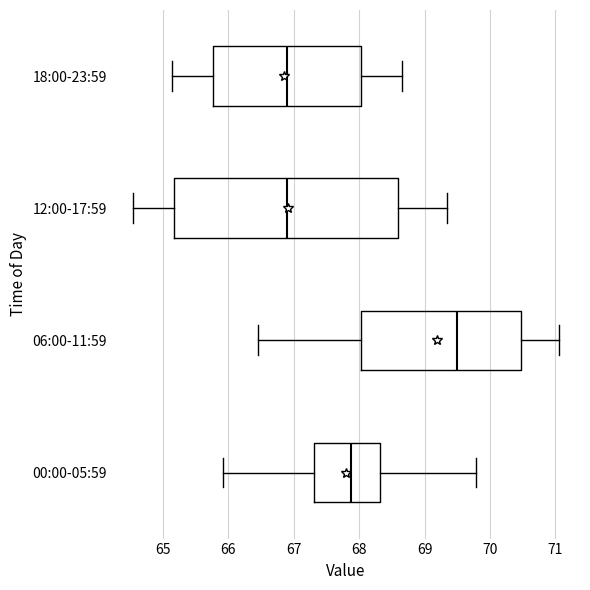

Where is the left edge of the box for 06:00-11:59 on the x-axis? The values are not printed on the chart, so give them approximately, as read against the axis.

68.0